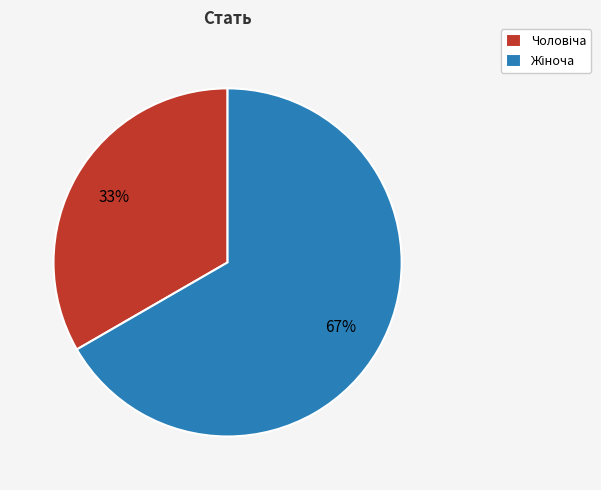

To the nearest percent, what is the average slice percentage?

50%